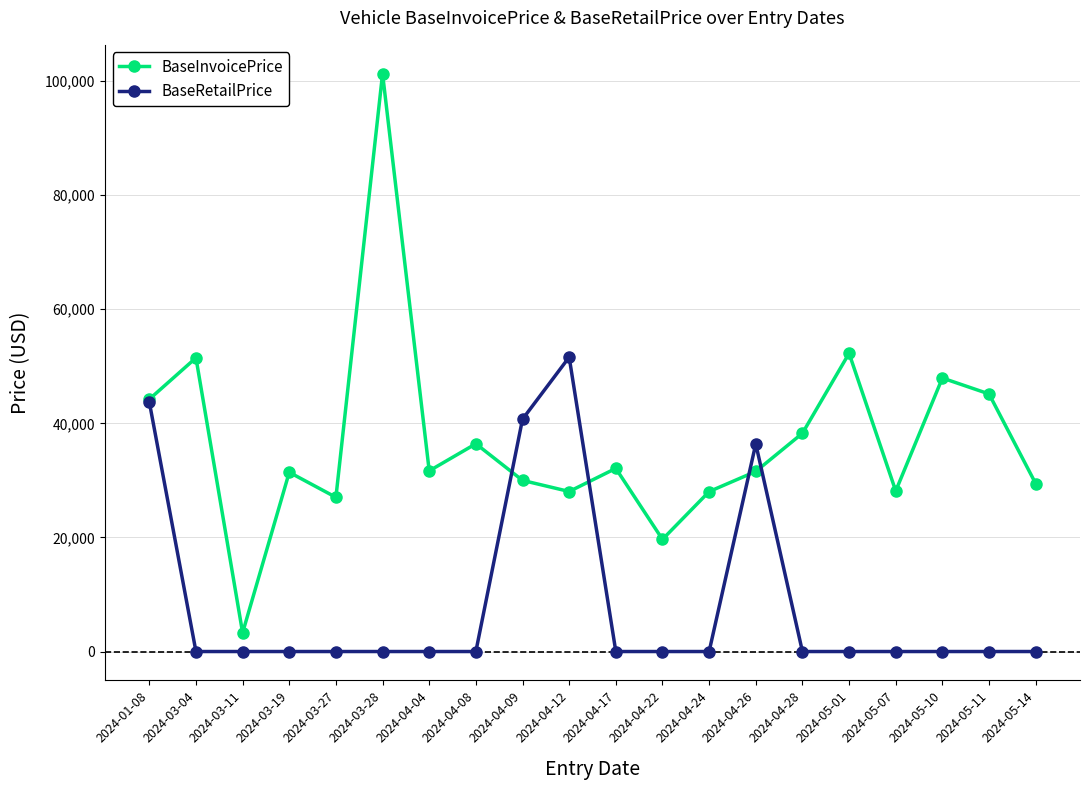

List the series in order of their overall mean, lowest first.

BaseRetailPrice, BaseInvoicePrice